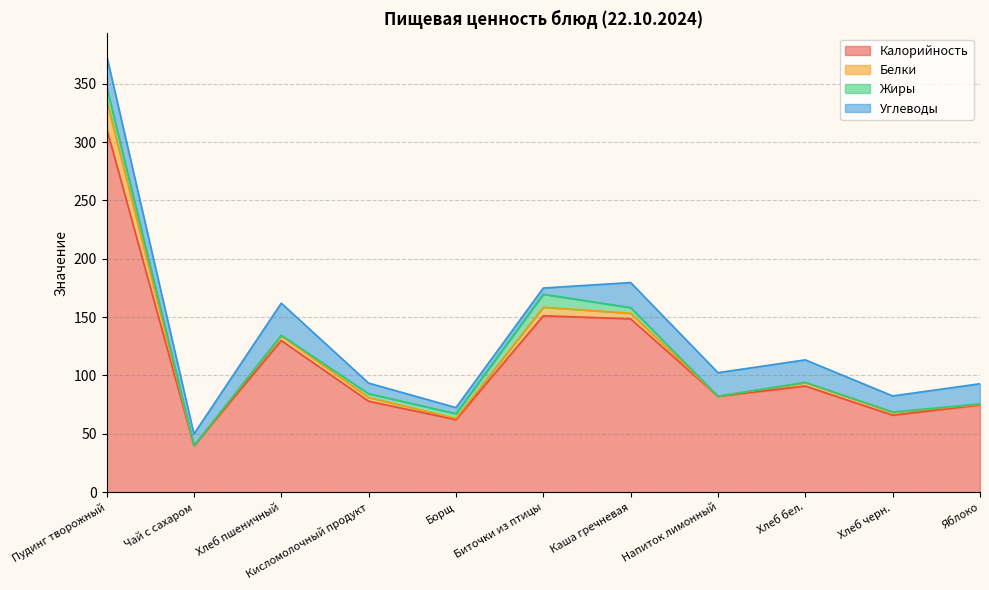

At which category does Белки reach its first local peak?

Хлеб пшеничный